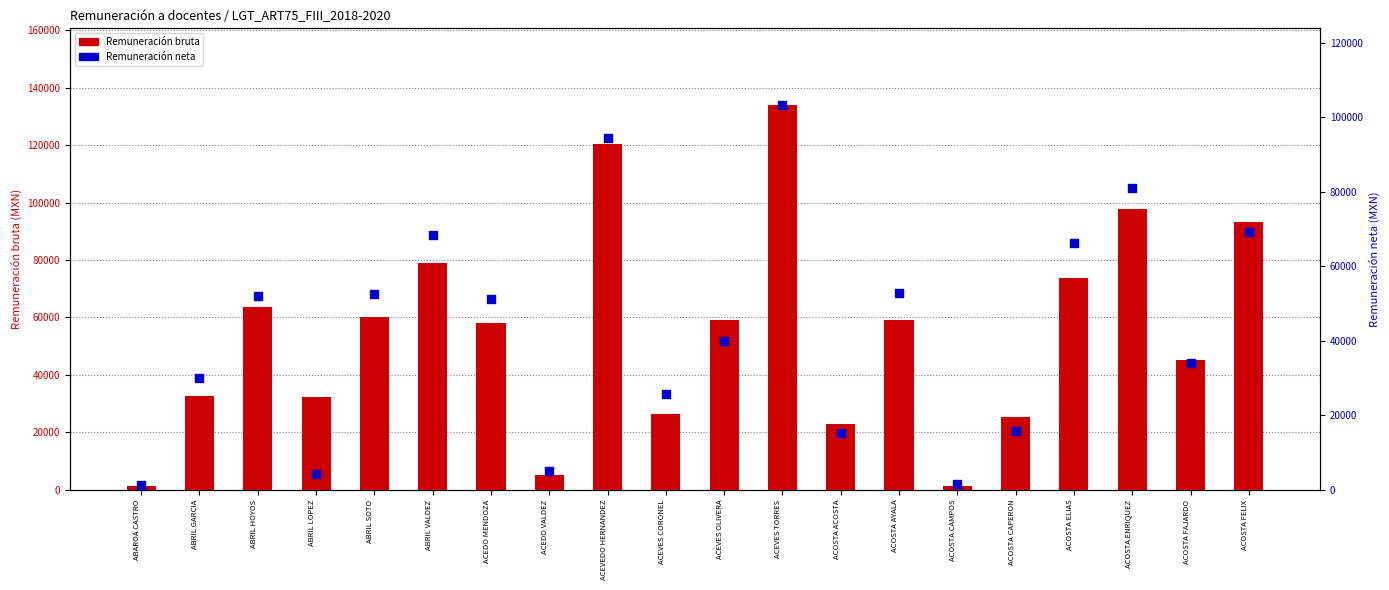

What are all the series names shown in the legend?

Remuneración bruta, Remuneración neta